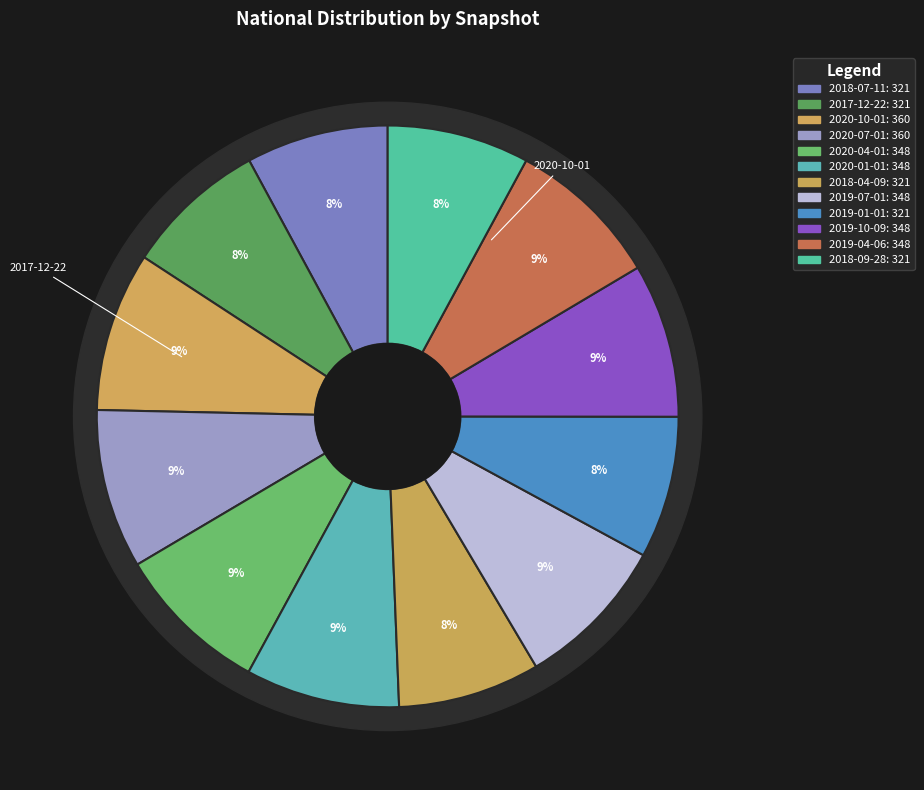

Which category has the biggest portion of the pie?

2020-10-01